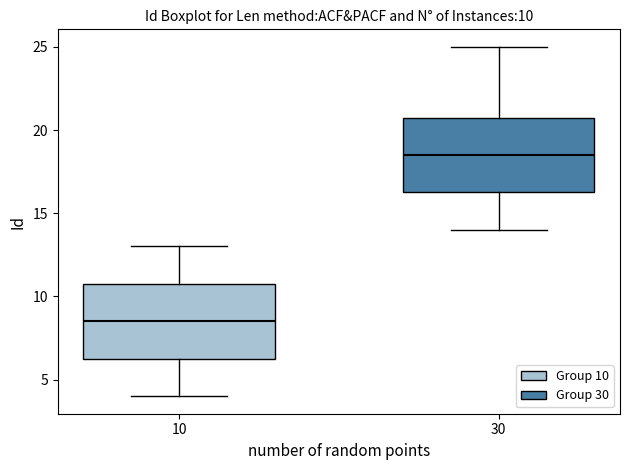

Which box's median line is the highest?

30